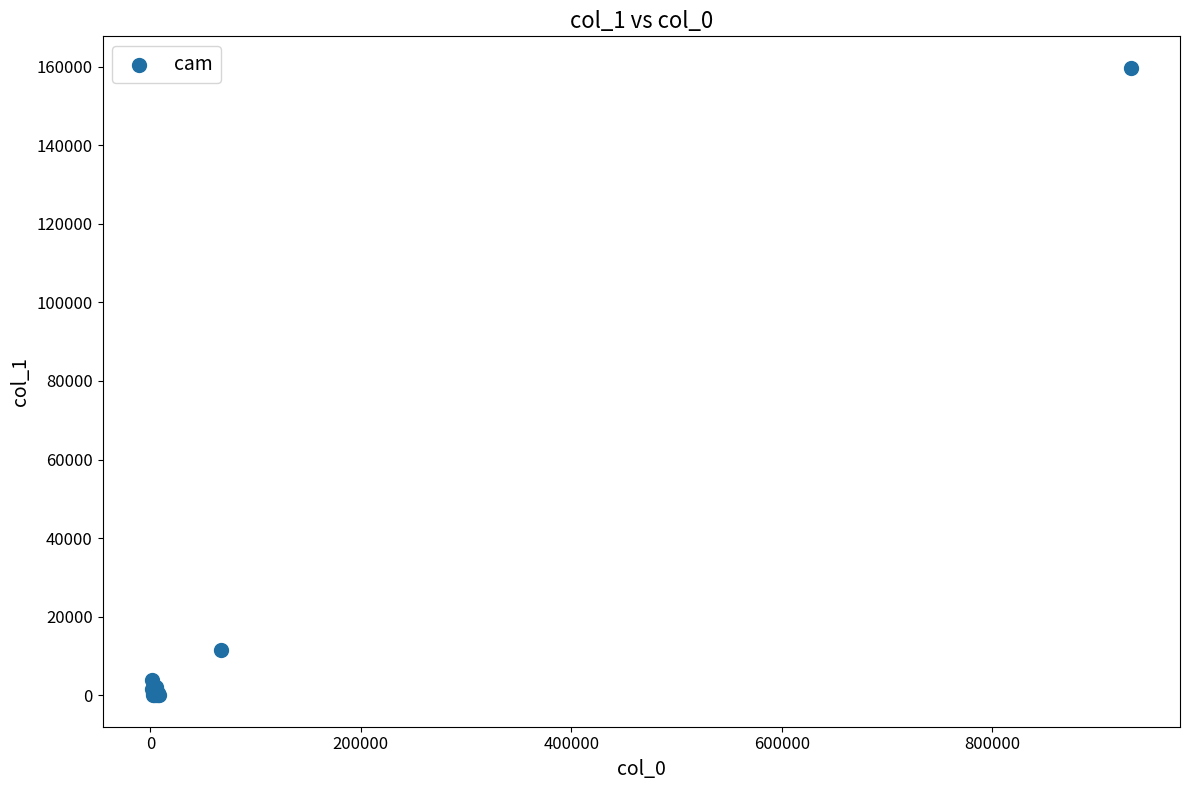

What Y value in the scatter plot is closest to 79864?

11572.6